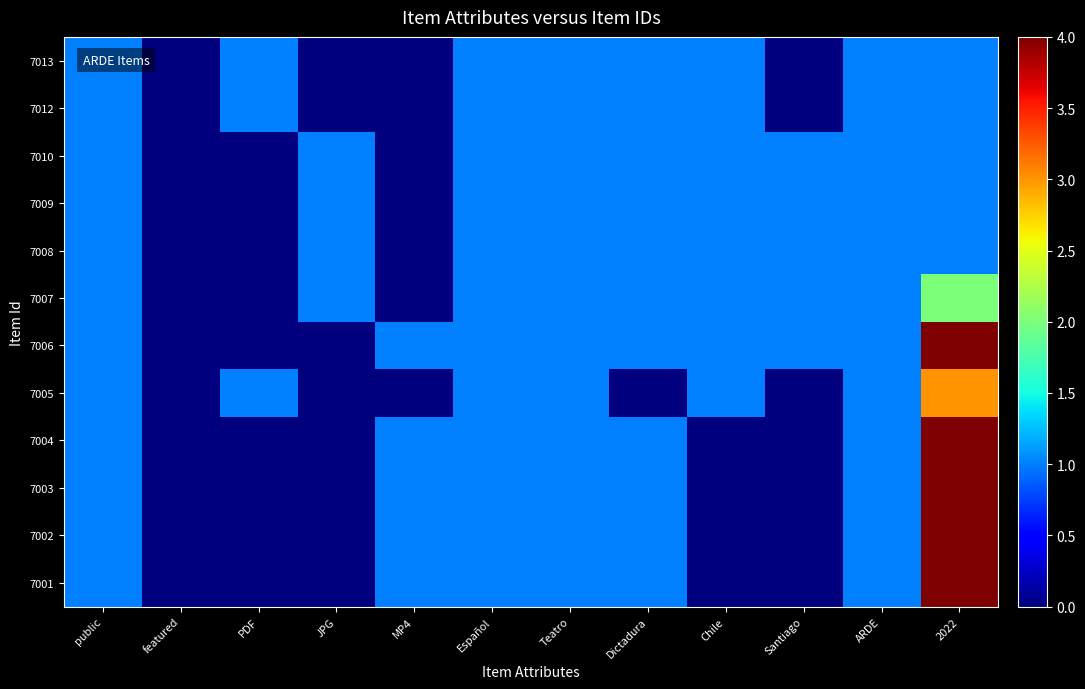

Which has a higher value, PDF or Teatro?

PDF